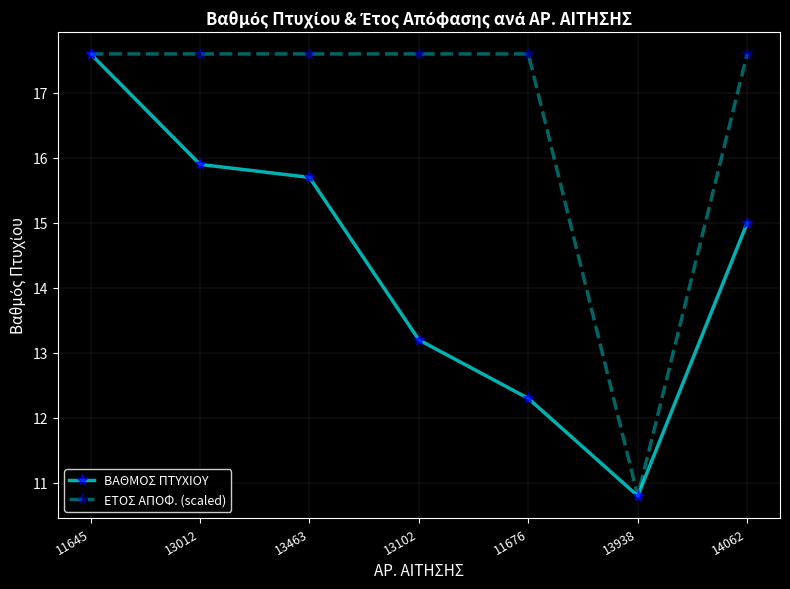

How many lines are shown in the chart?

2